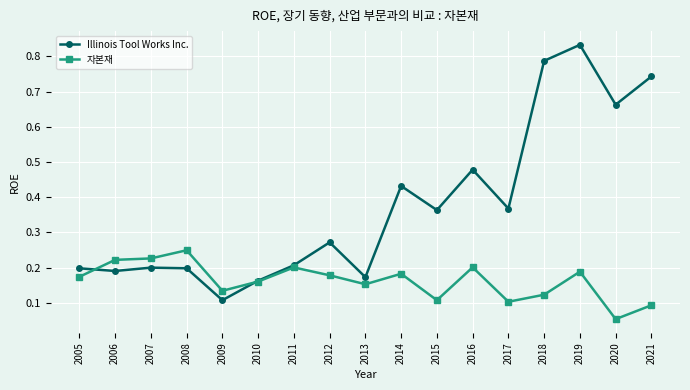

How many series are shown in this chart?

2